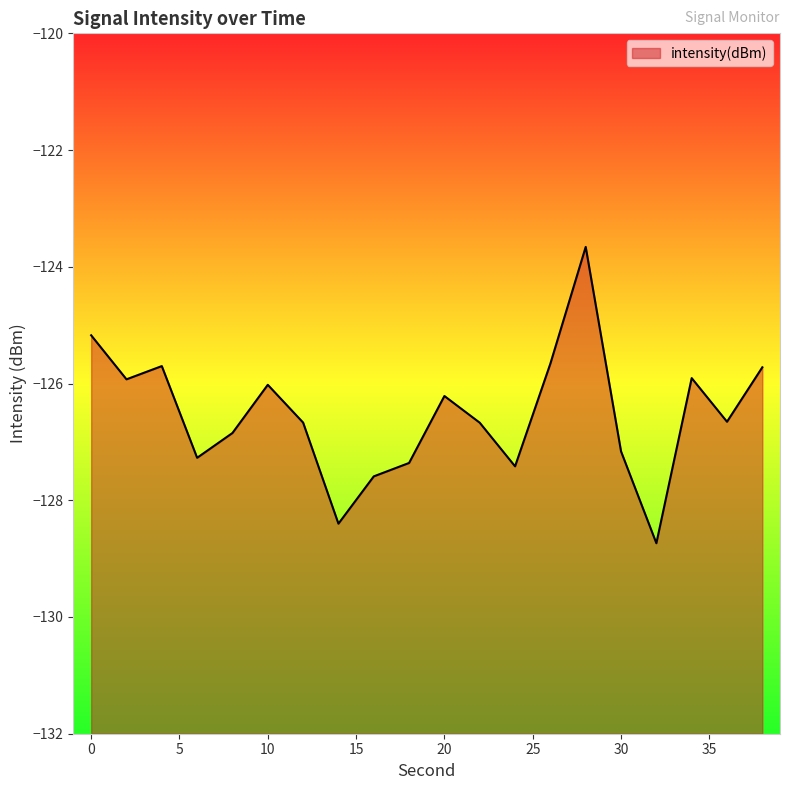

True or false: the data has more than 2 interior local peaks.

True